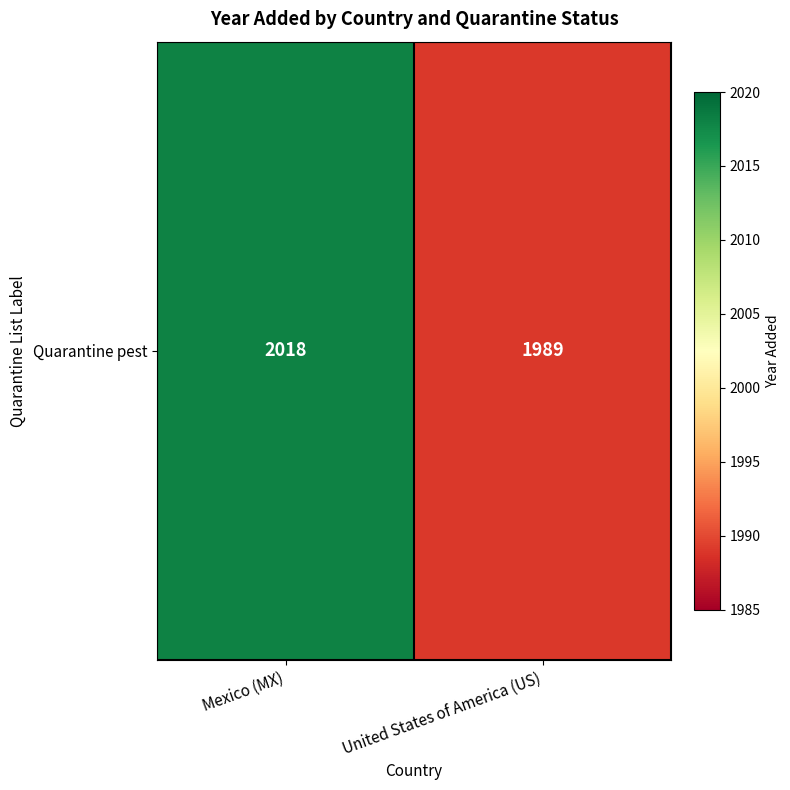

What is the average value?

2004